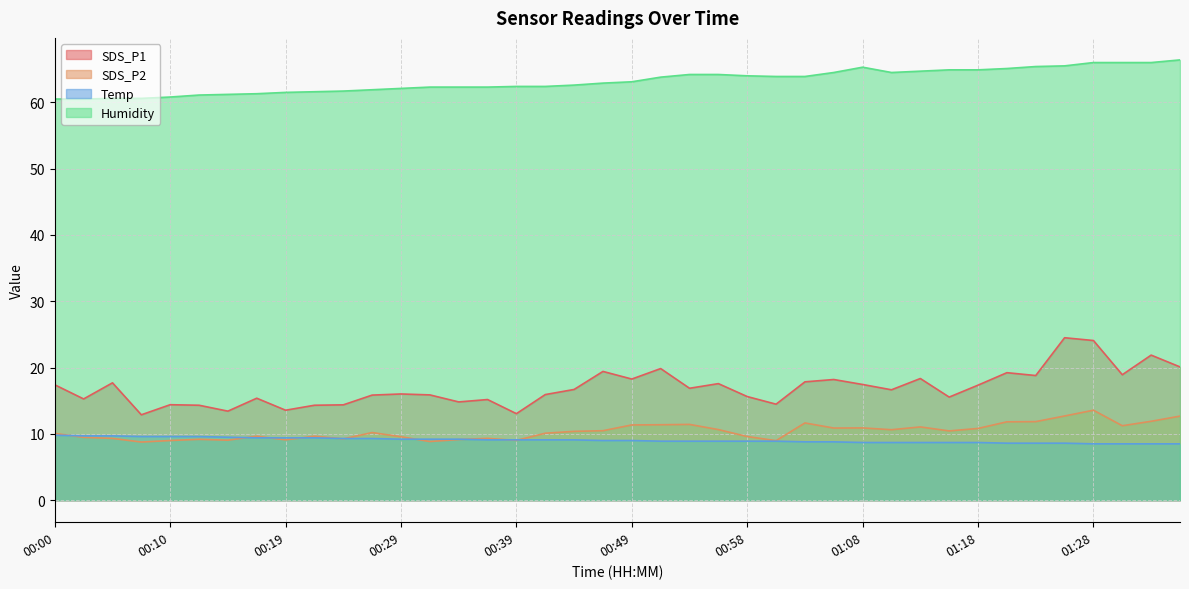

What position from the right is 00:02?

39